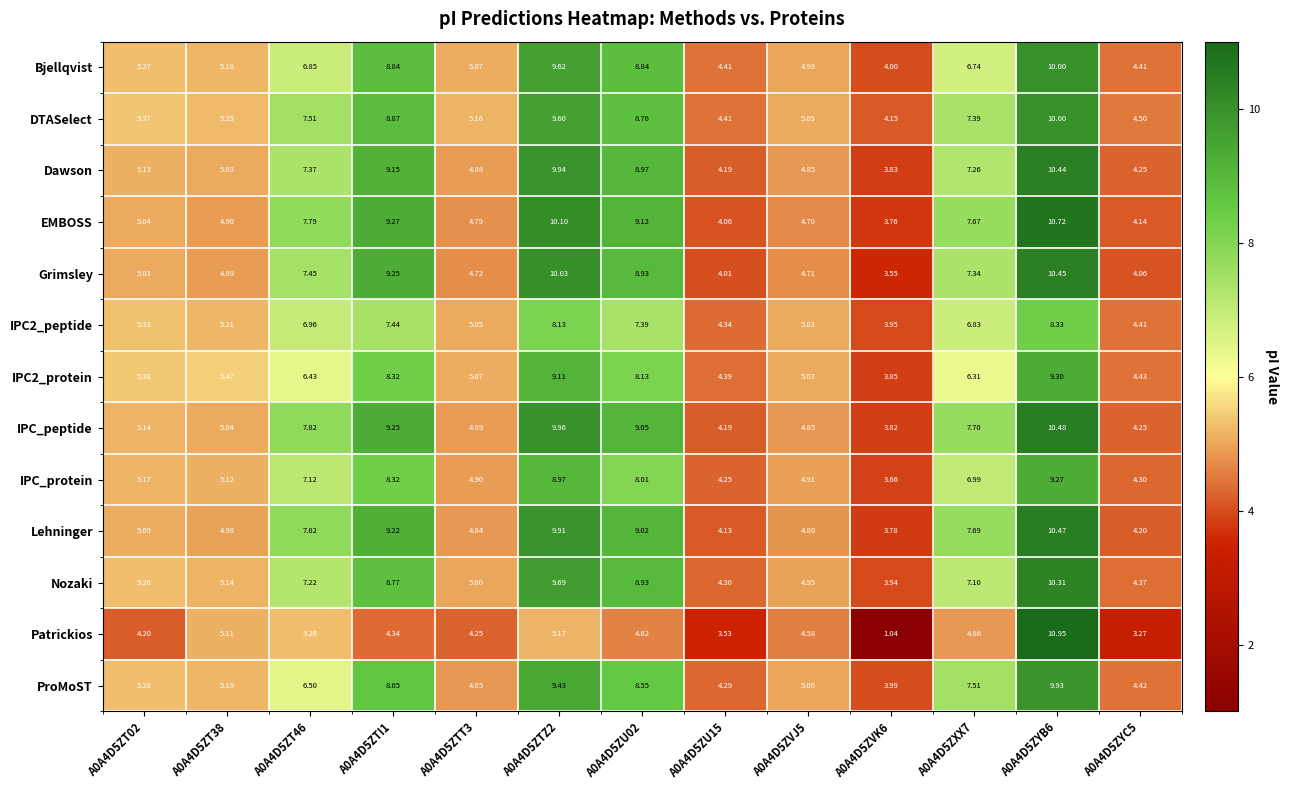

Which series has the largest total across all categories?

IPC_peptide